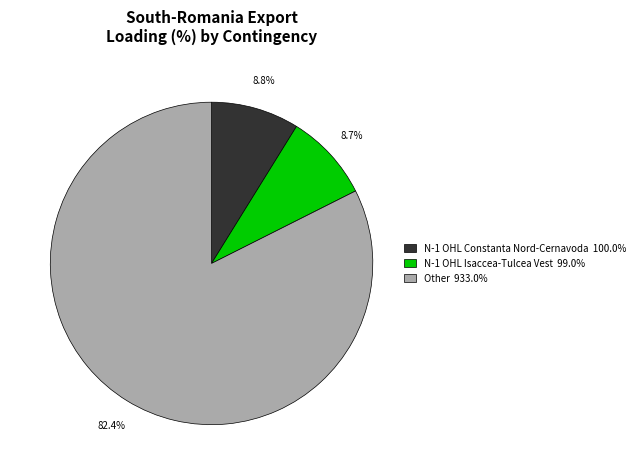

Does any single category account for the majority?

Yes